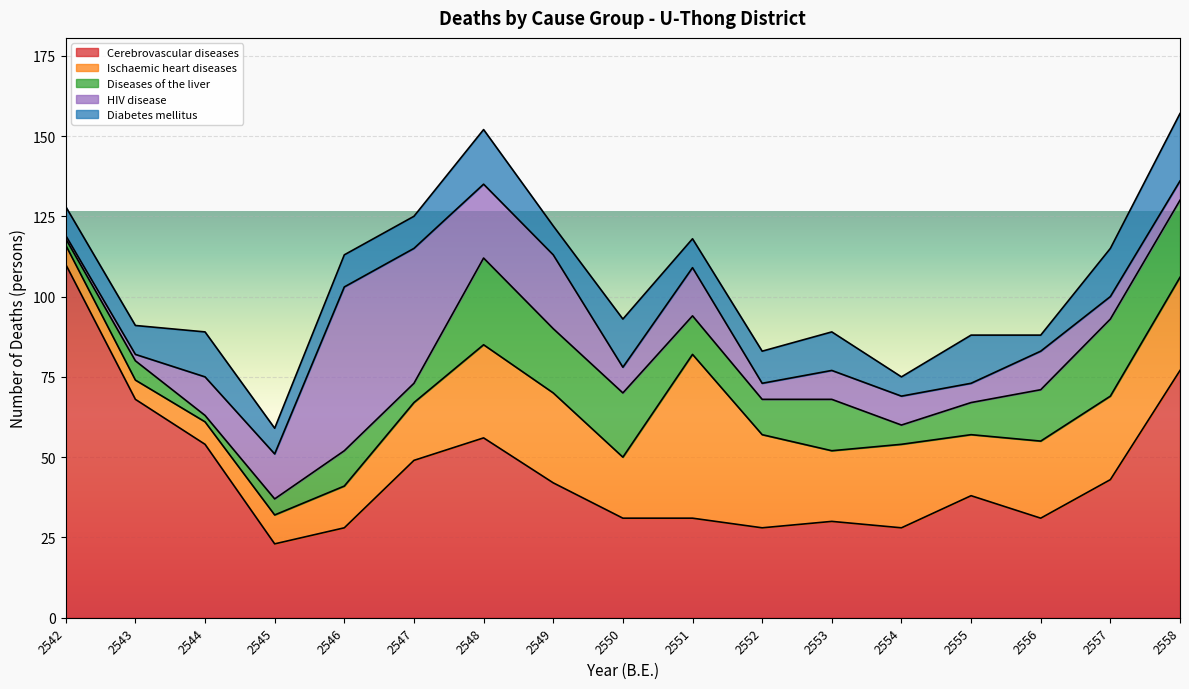

True or false: Cerebrovascular diseases and Diabetes mellitus cross at least once.

False